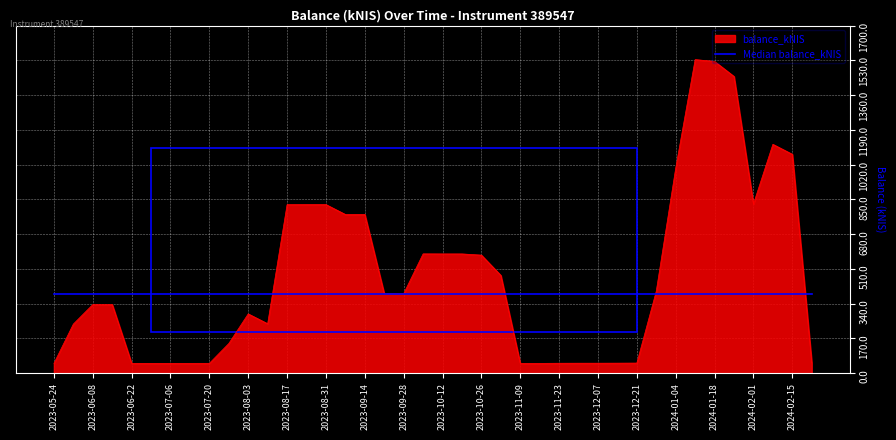

List the series in order of their peak value, highest first.

balance_kNIS, Median balance_kNIS